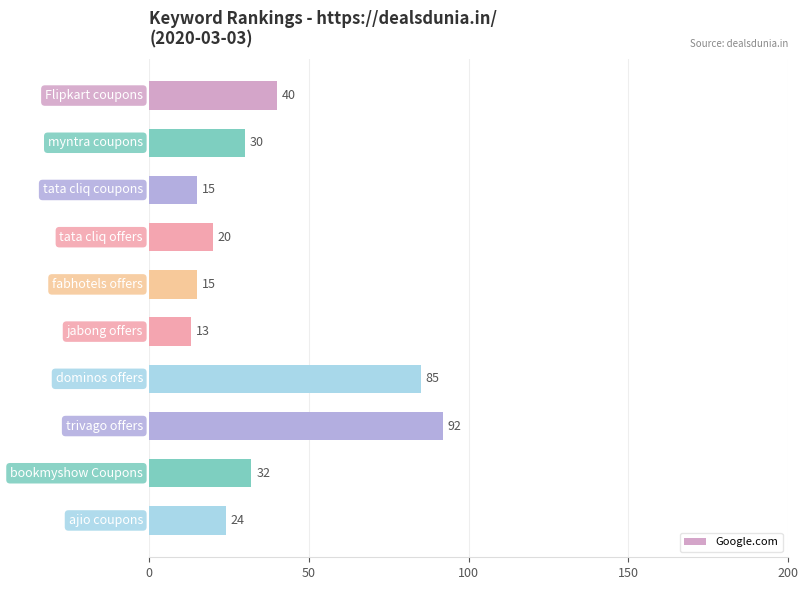

How many distinct data groups are displayed?

1